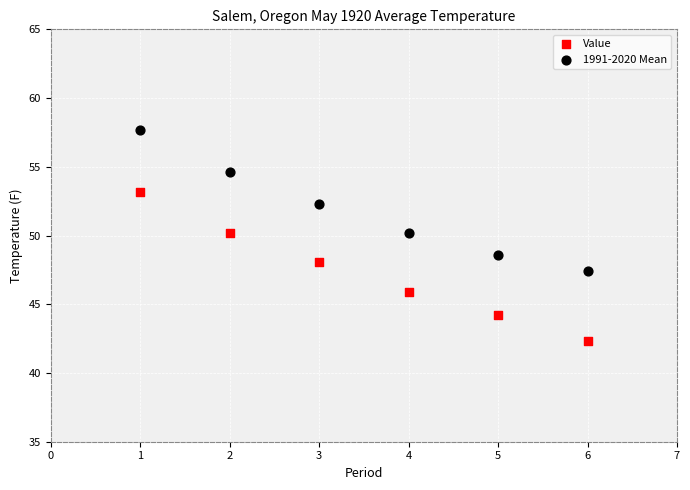

What are all the series names shown in the legend?

Value, 1991-2020 Mean